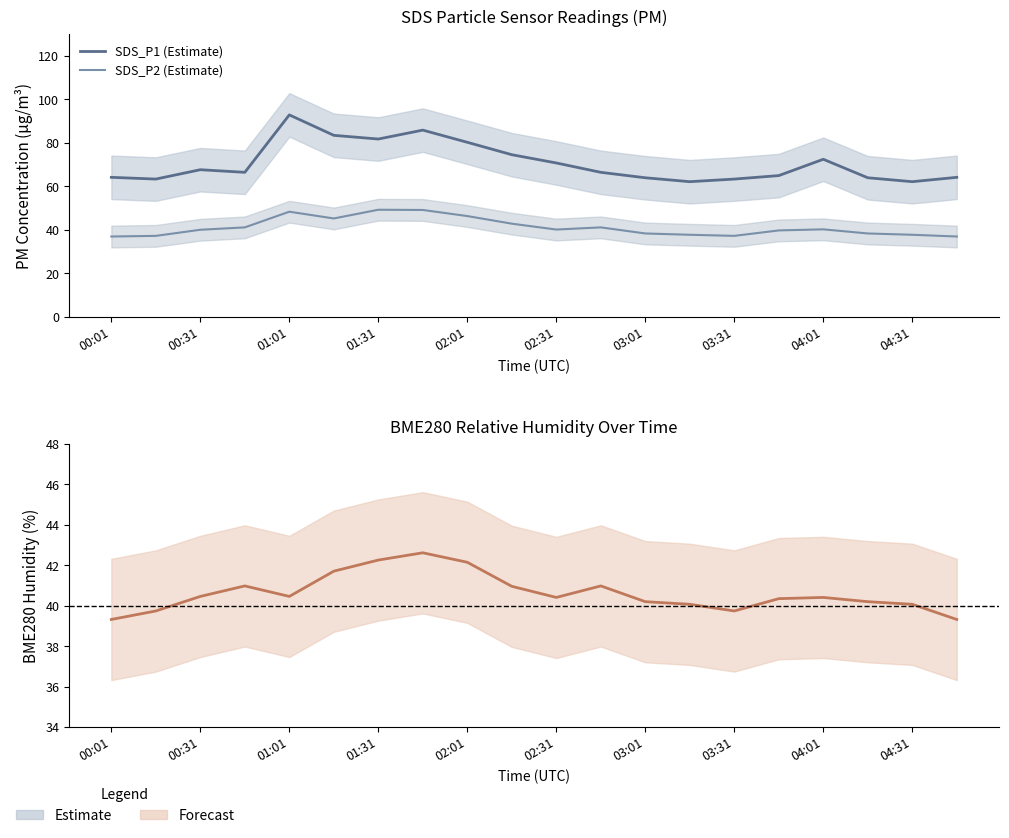

Which series has the largest range (max minus min)?

SDS_P1